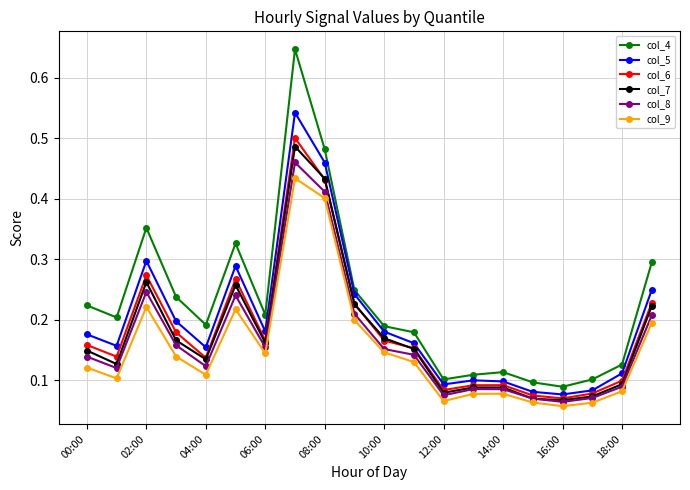

At how many categories does at least one series exceed 0?

20